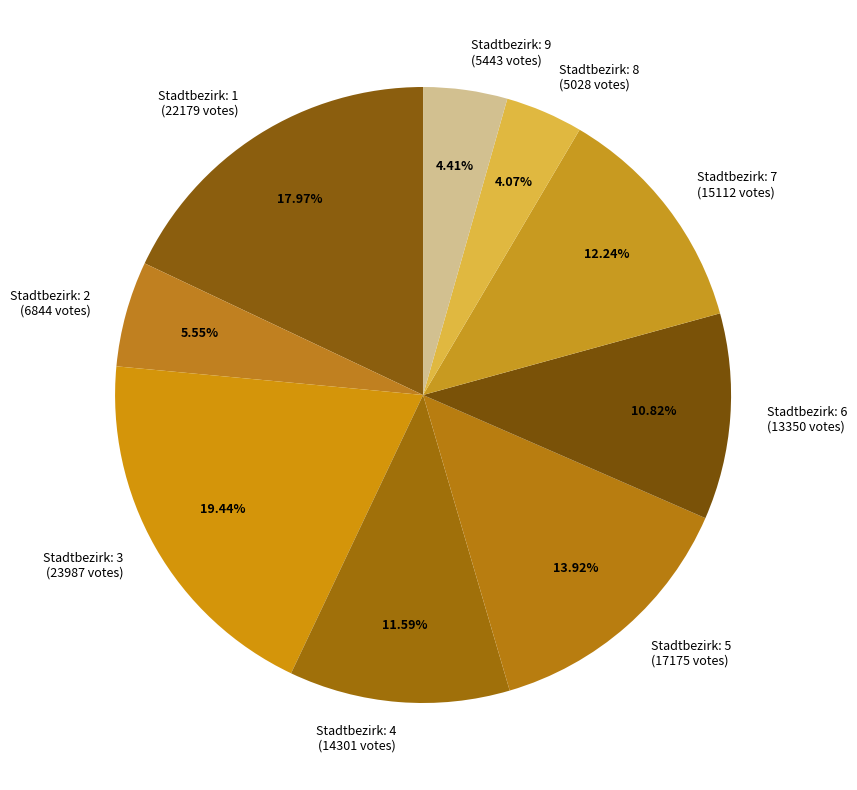

Combined, do Stadtbezirk: 2 (6844 votes) and Stadtbezirk: 7 (15112 votes) account for over 50%?

No